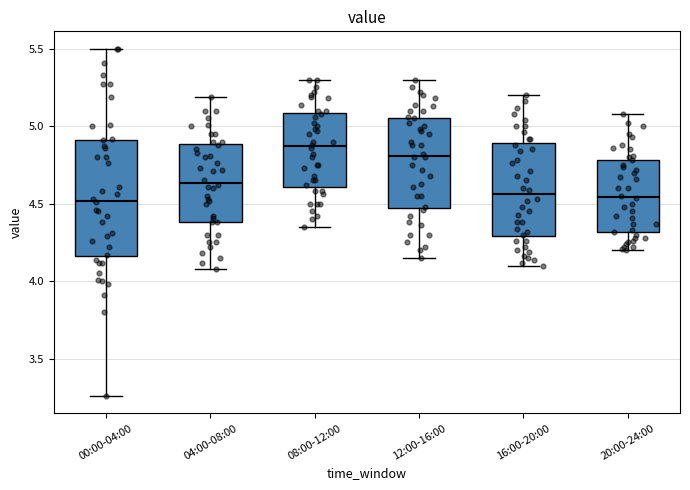

Reading left to right, read every box against the y-axis: the position of its median line, the range the box covers, and the ends of its whiskers. The values are not printed on the chart, so give them approximately, as read against the axis.

00:00-04:00: median 4.50, box 4.15 to 4.90, whiskers 3.25 to 5.50
04:00-08:00: median 4.65, box 4.40 to 4.90, whiskers 4.10 to 5.20
08:00-12:00: median 4.85, box 4.60 to 5.10, whiskers 4.35 to 5.30
12:00-16:00: median 4.80, box 4.50 to 5.05, whiskers 4.15 to 5.30
16:00-20:00: median 4.55, box 4.30 to 4.90, whiskers 4.10 to 5.20
20:00-24:00: median 4.55, box 4.30 to 4.80, whiskers 4.20 to 5.10